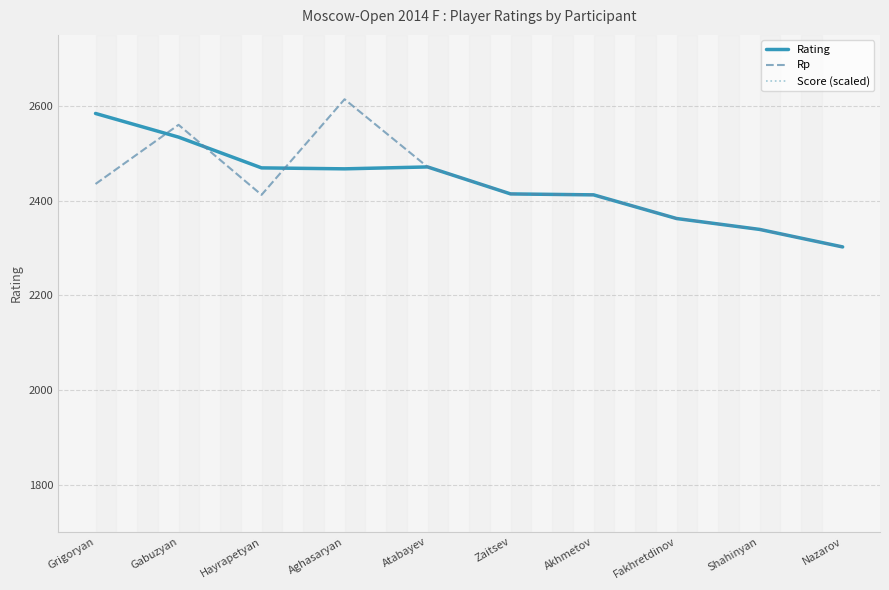

Reading left to right, what are all the values shown in this chart?

Rating: Grigoryan=2584	Gabuzyan=2534	Hayrapetyan=2469	Aghasaryan=2467	Atabayev=2471	Zaitsev=2414	Akhmetov=2412	Fakhretdinov=2362	Shahinyan=2339	Nazarov=2302
Rp: Grigoryan=2435	Gabuzyan=2560	Hayrapetyan=2412	Aghasaryan=2614	Atabayev=2471	Zaitsev=2414	Akhmetov=2412	Fakhretdinov=2362	Shahinyan=2339	Nazarov=2302
Score (scaled): Grigoryan=4400	Gabuzyan=4000	Hayrapetyan=3800	Aghasaryan=4200	Atabayev=4000	Zaitsev=4000	Akhmetov=3800	Fakhretdinov=3400	Shahinyan=3600	Nazarov=3200